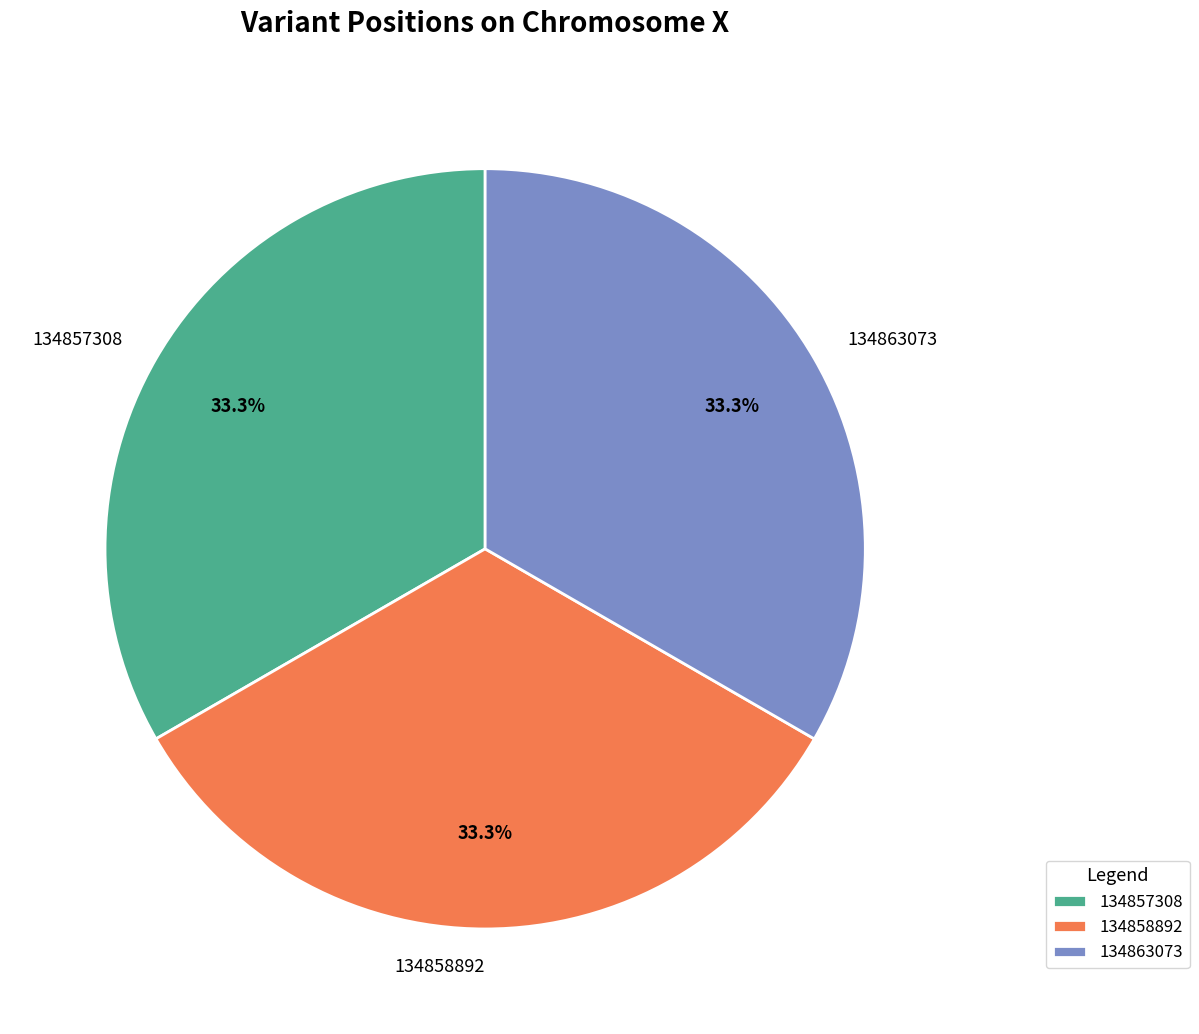

Count the number of slices in the pie.

3